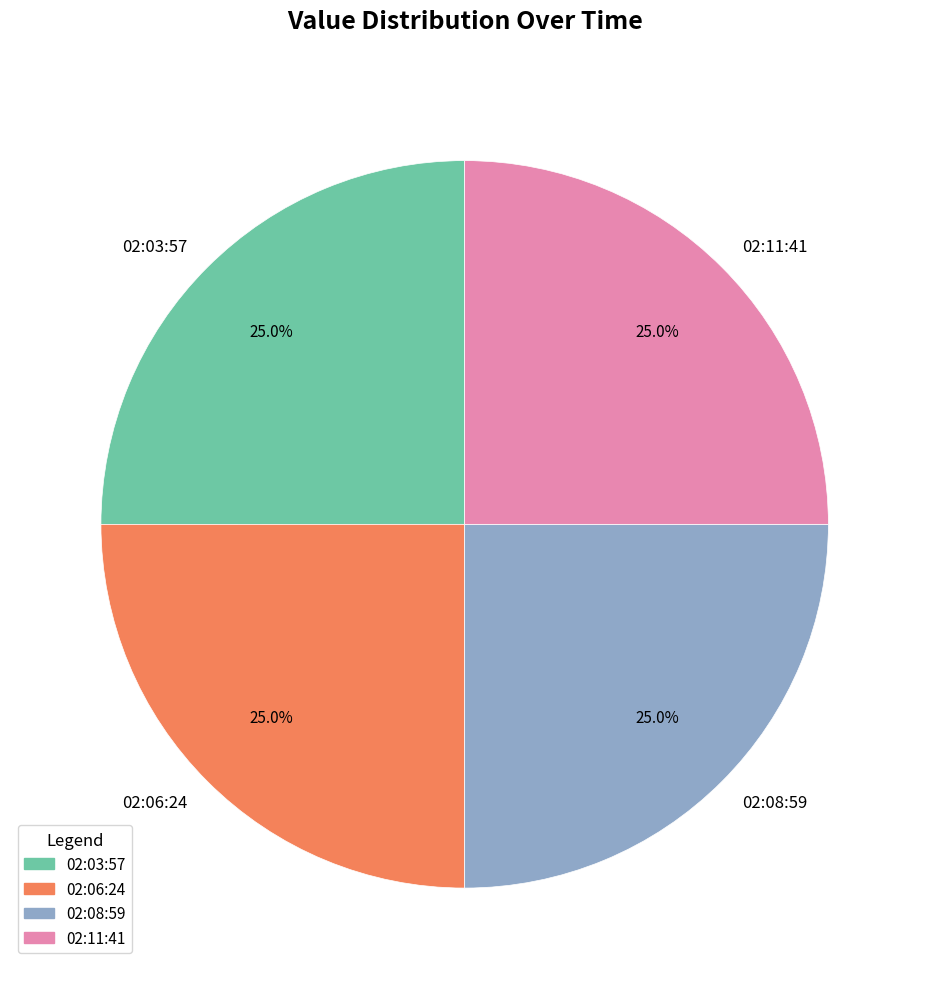

How much of the chart is everything except 02:03:57?

75.0%